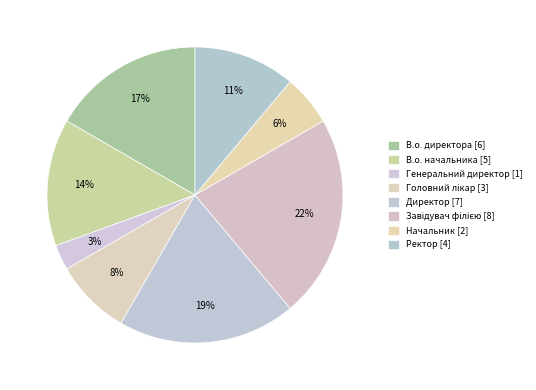

How much of the chart is everything except В.о. начальника?

86.1%